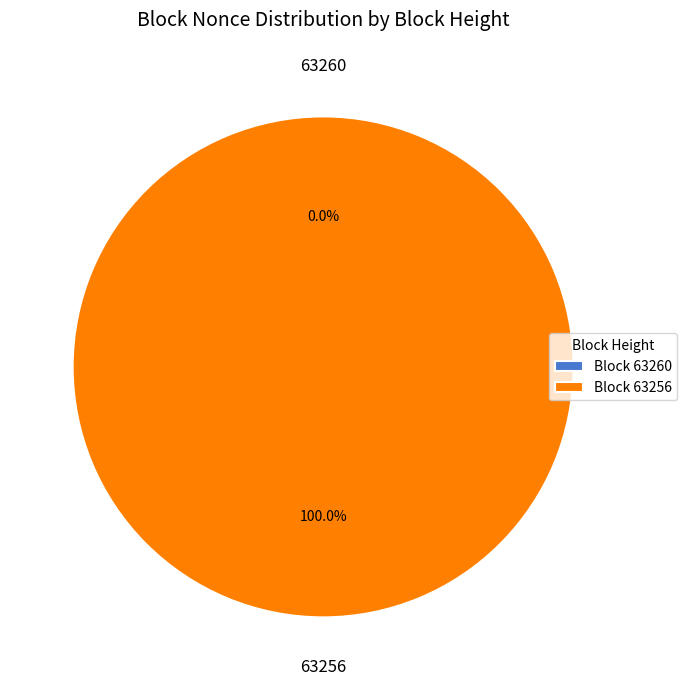

Does 63256 represent more than half of the total?

Yes